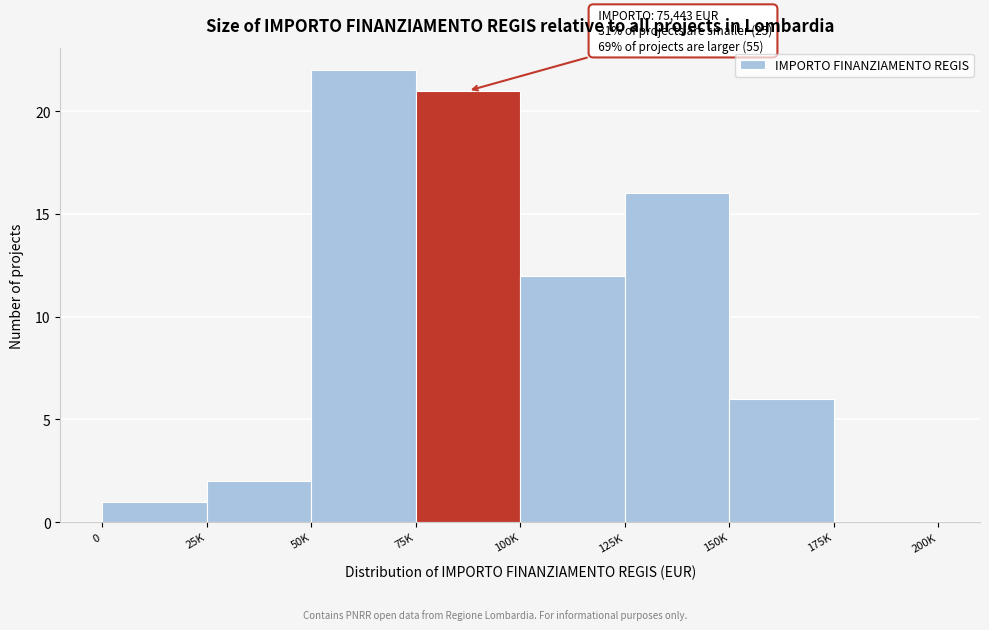

Reading left to right, what are all the values shown in this chart?

0=1	25K=2	50K=22	75K=21	100K=12	125K=16	150K=6	175K=0